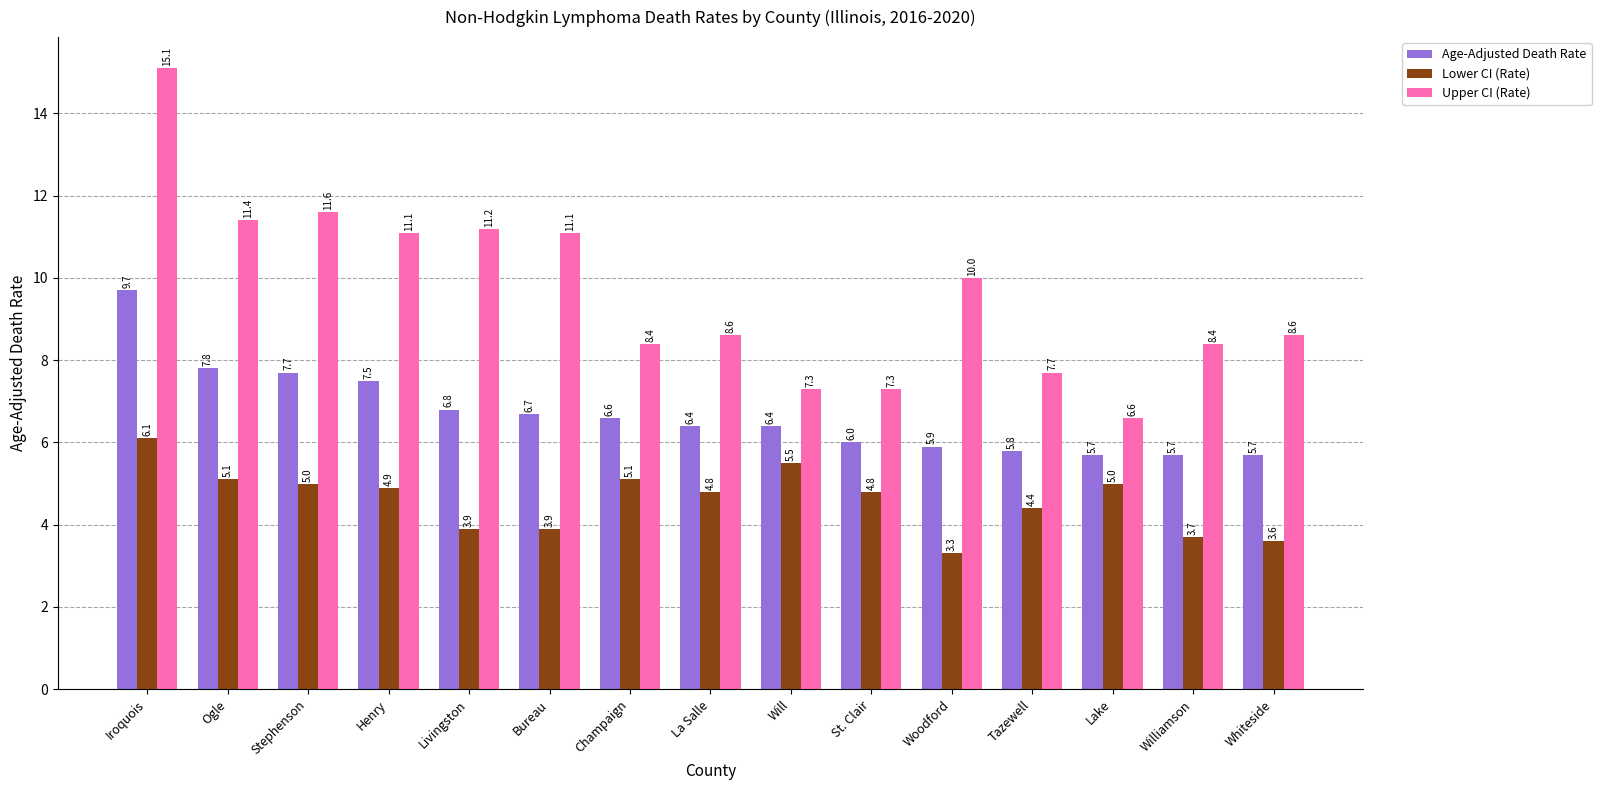

What position from the left is Bureau?

6